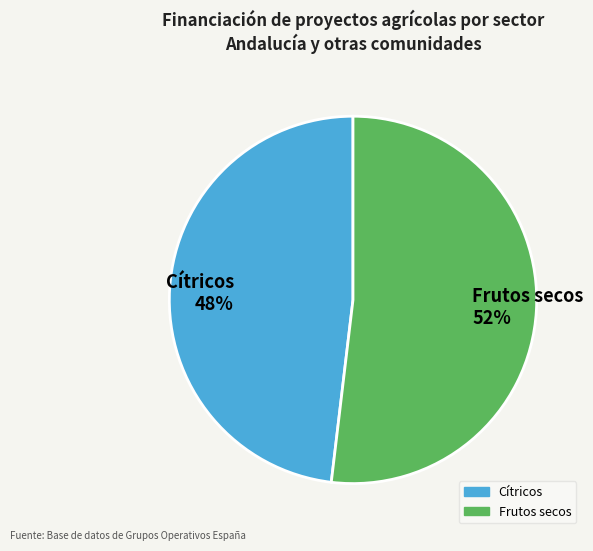

Count the number of slices in the pie.

2